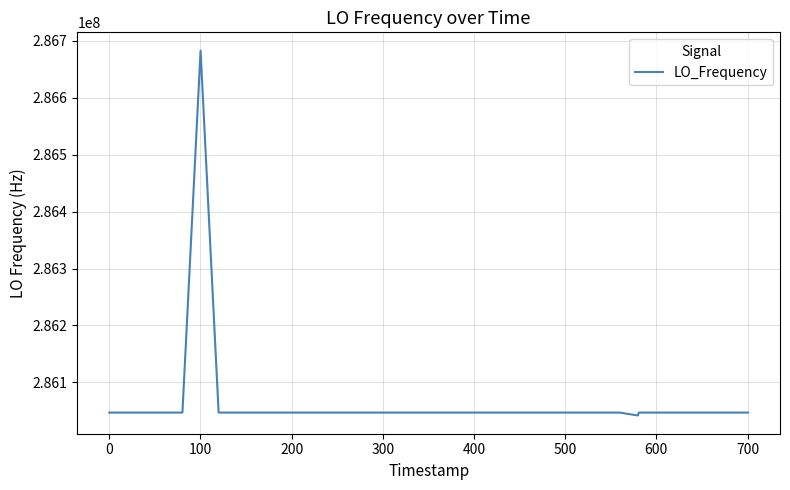

What is the difference between the maximum and minimum values?

640778.0